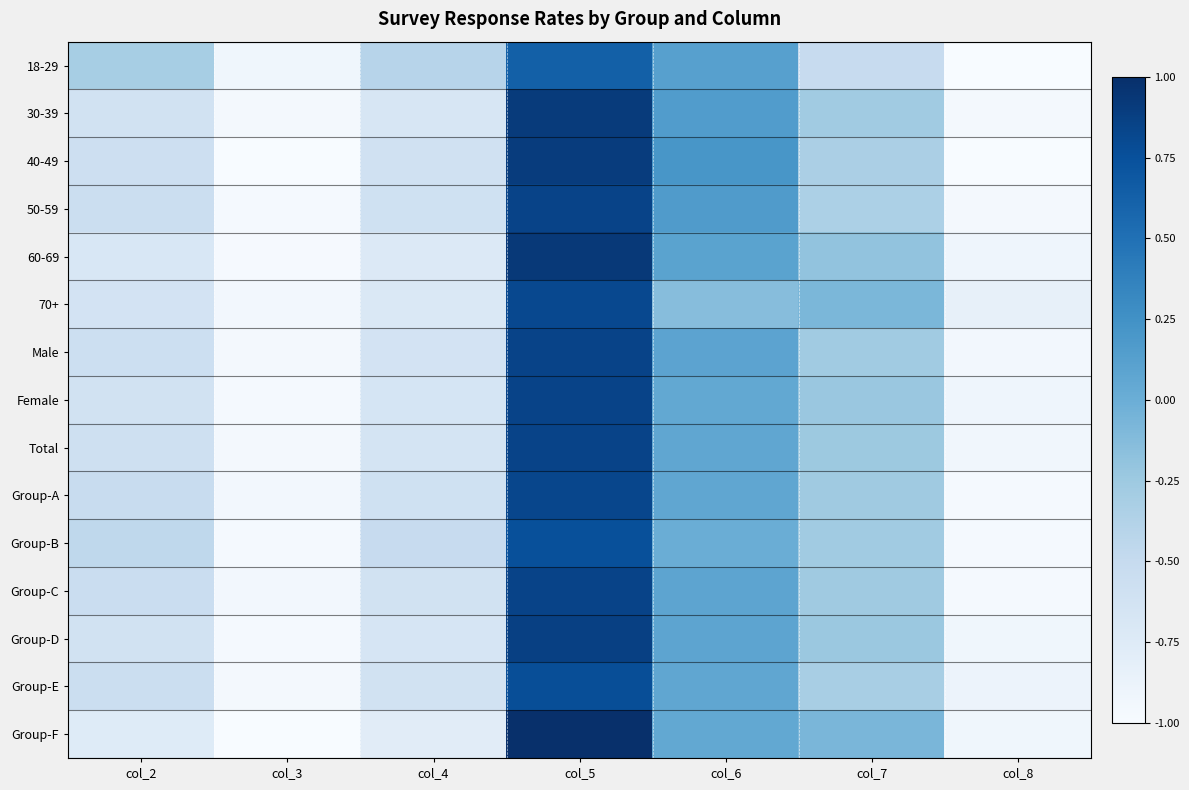

Reading left to right, extract all data points from this chart.

18-29: col_2=-0.3	col_3=-0.9	col_4=-0.4	col_5=0.6	col_6=0.1	col_7=-0.5	col_8=-1.0
30-39: col_2=-0.6	col_3=-1.0	col_4=-0.7	col_5=0.9	col_6=0.2	col_7=-0.3	col_8=-1.0
40-49: col_2=-0.6	col_3=-1.0	col_4=-0.6	col_5=0.9	col_6=0.2	col_7=-0.3	col_8=-1.0
50-59: col_2=-0.6	col_3=-1.0	col_4=-0.6	col_5=0.8	col_6=0.2	col_7=-0.3	col_8=-1.0
60-69: col_2=-0.7	col_3=-1.0	col_4=-0.7	col_5=0.9	col_6=0.1	col_7=-0.2	col_8=-0.9
70+: col_2=-0.6	col_3=-0.9	col_4=-0.7	col_5=0.8	col_6=-0.1	col_7=-0.1	col_8=-0.8
Male: col_2=-0.6	col_3=-1.0	col_4=-0.6	col_5=0.8	col_6=0.1	col_7=-0.3	col_8=-1.0
Female: col_2=-0.6	col_3=-1.0	col_4=-0.7	col_5=0.8	col_6=0.1	col_7=-0.2	col_8=-0.9
Total: col_2=-0.6	col_3=-1.0	col_4=-0.6	col_5=0.8	col_6=0.1	col_7=-0.2	col_8=-0.9
Group-A: col_2=-0.5	col_3=-1.0	col_4=-0.6	col_5=0.8	col_6=0.1	col_7=-0.3	col_8=-1.0
Group-B: col_2=-0.5	col_3=-1.0	col_4=-0.5	col_5=0.8	col_6=0.0	col_7=-0.3	col_8=-1.0
Group-C: col_2=-0.5	col_3=-0.9	col_4=-0.6	col_5=0.8	col_6=0.1	col_7=-0.3	col_8=-1.0
Group-D: col_2=-0.6	col_3=-1.0	col_4=-0.7	col_5=0.9	col_6=0.1	col_7=-0.2	col_8=-0.9
Group-E: col_2=-0.6	col_3=-1.0	col_4=-0.6	col_5=0.8	col_6=0.1	col_7=-0.3	col_8=-0.9
Group-F: col_2=-0.8	col_3=-1.0	col_4=-0.8	col_5=1.0	col_6=0.1	col_7=-0.1	col_8=-0.9